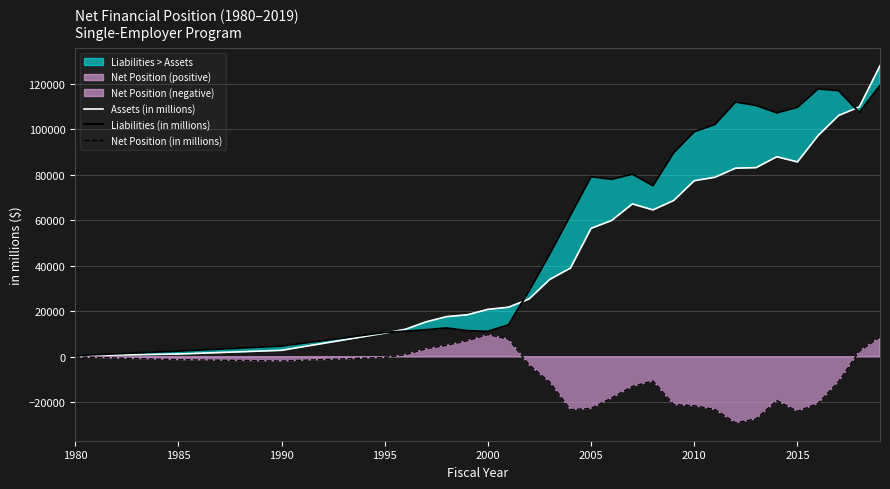

The value of Assets (in millions) at 2000 is 20830.0. True or false?

True